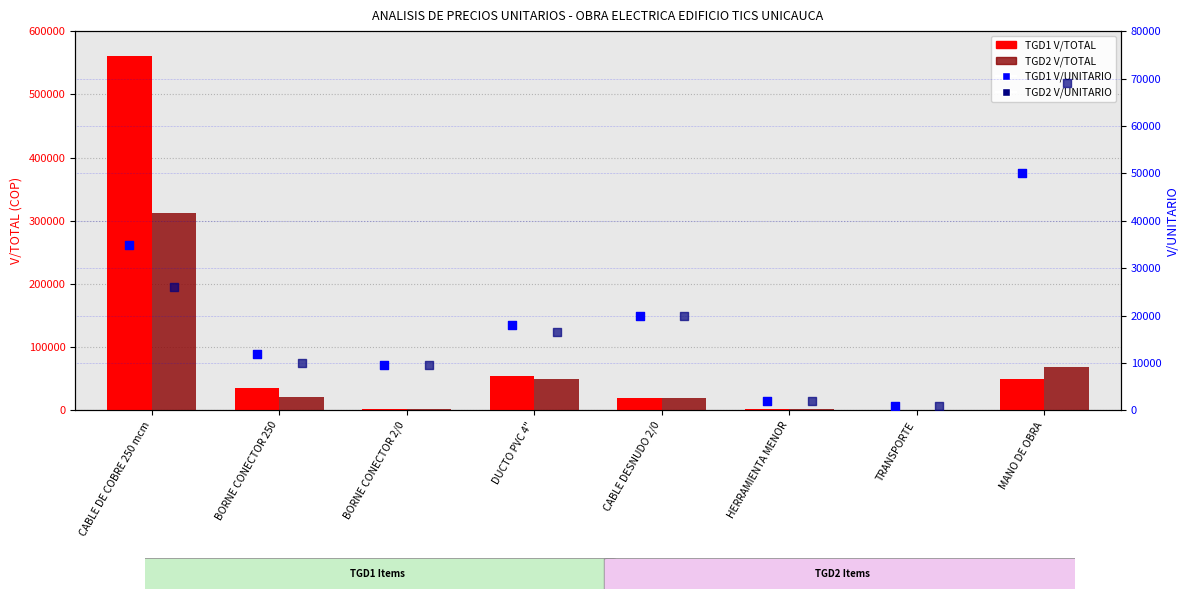

Which series reaches the minimum Y coordinate?

TGD1 V/TOTAL